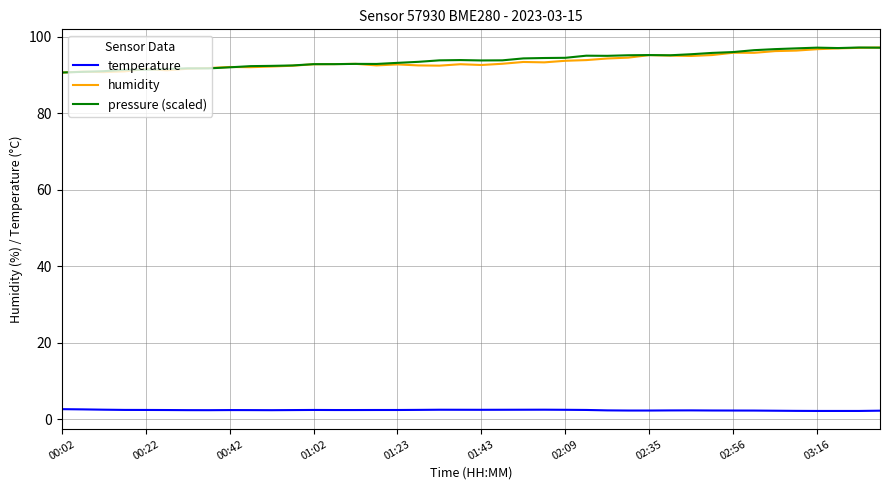

What is the smallest value displayed?

2.2